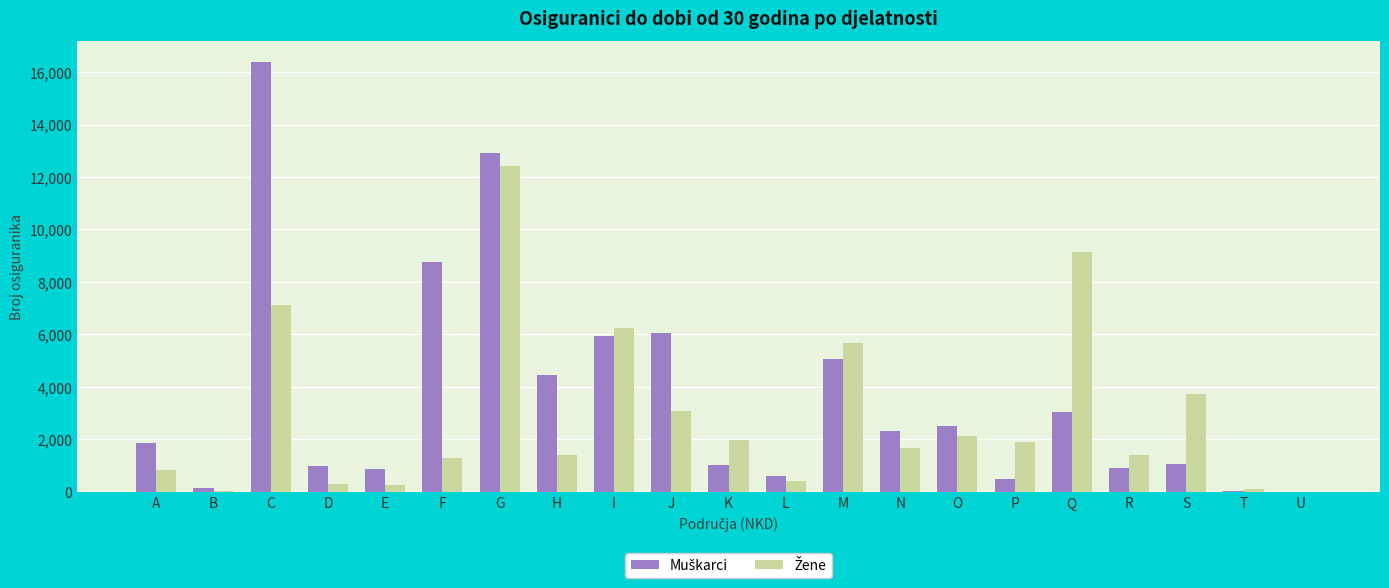

What is the maximum value shown in the chart?

16366